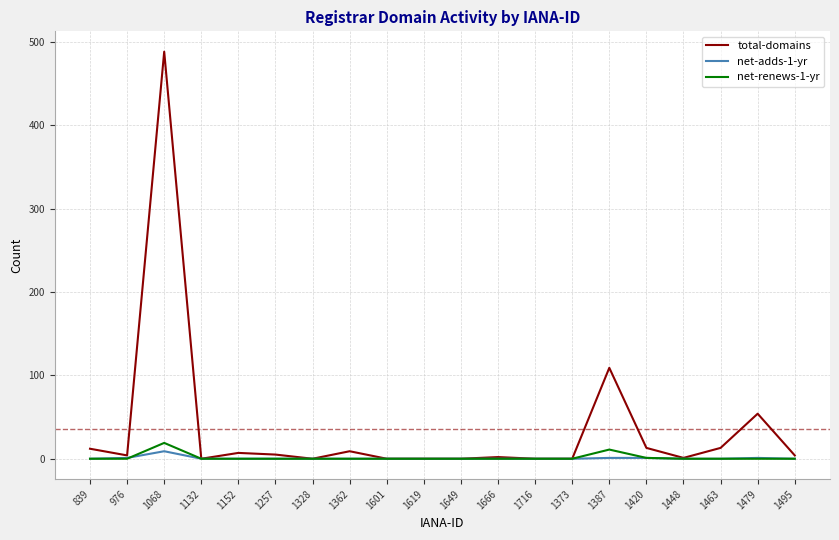

What is the difference between the maximum and second lowest values in the total-domains series?

488